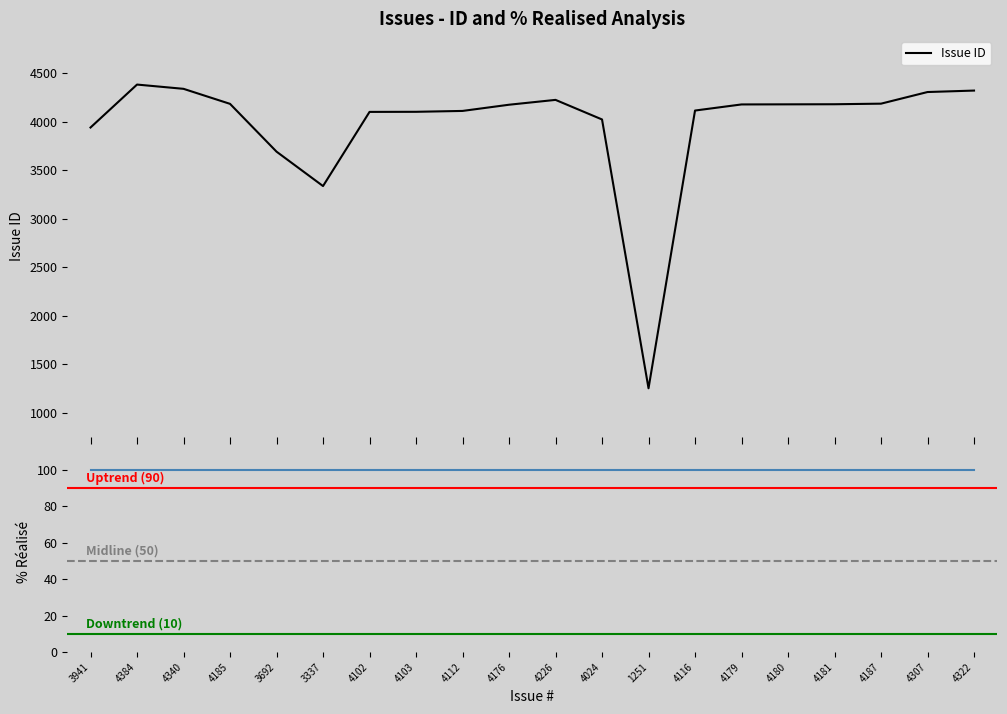

Read the value at 4226.

4226